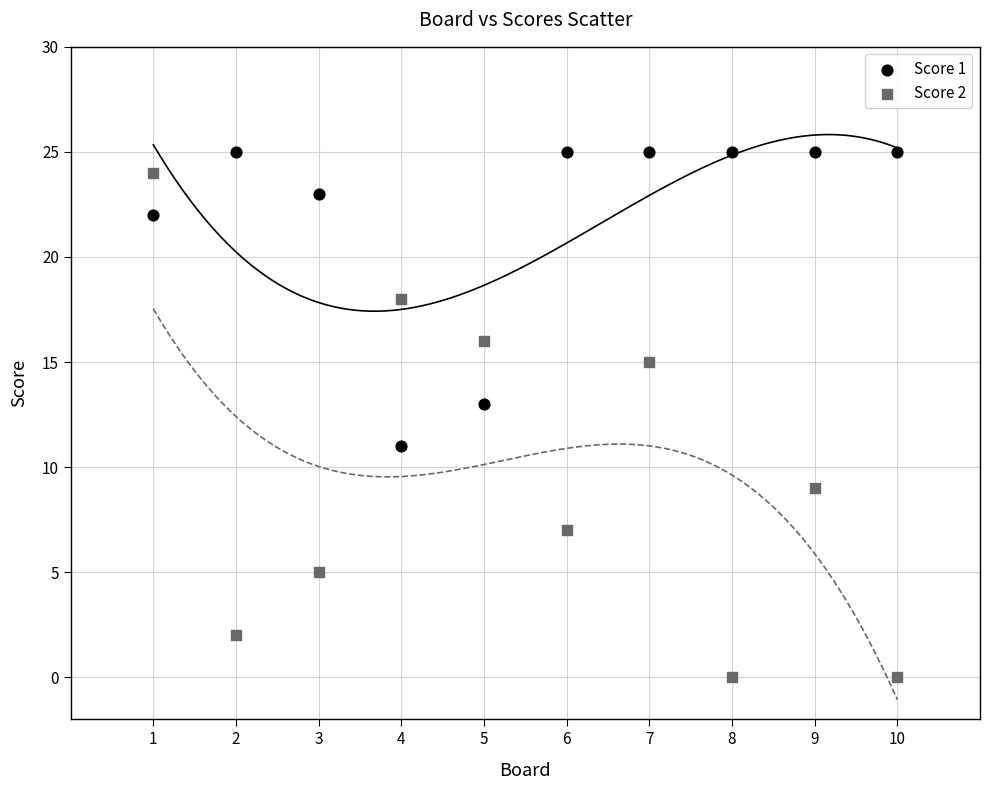

Which series has the widest spread of Y values?

Score 2